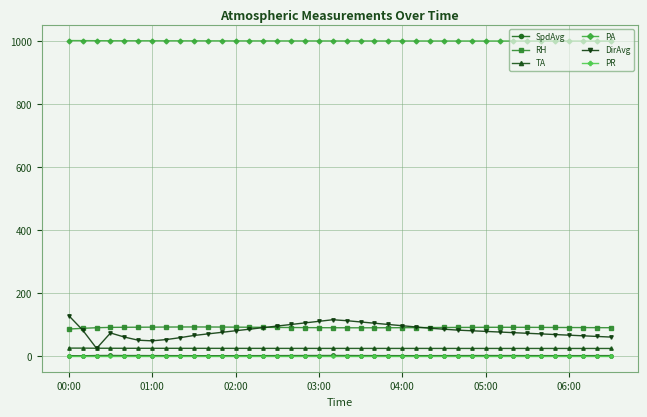

True or false: PA and SpdAvg intersect in this chart.

False